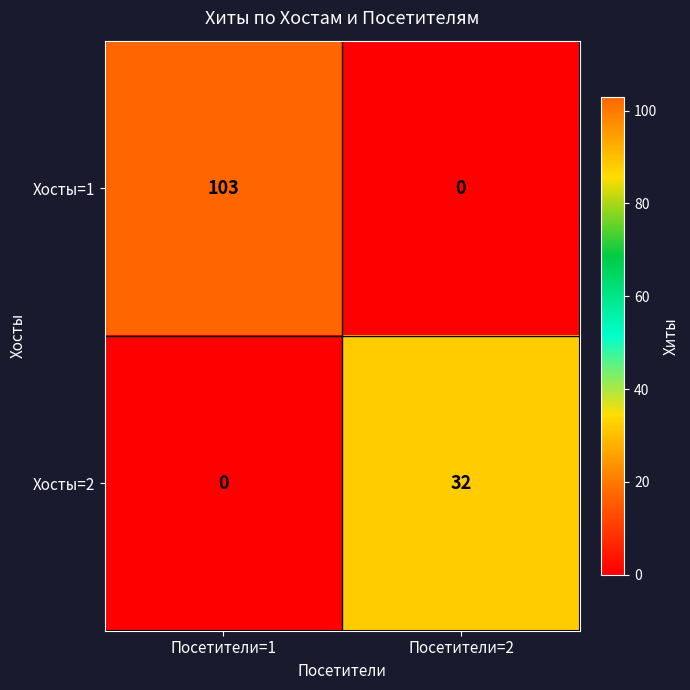

What value does the Хосты=1 series have at Посетители=1?

103